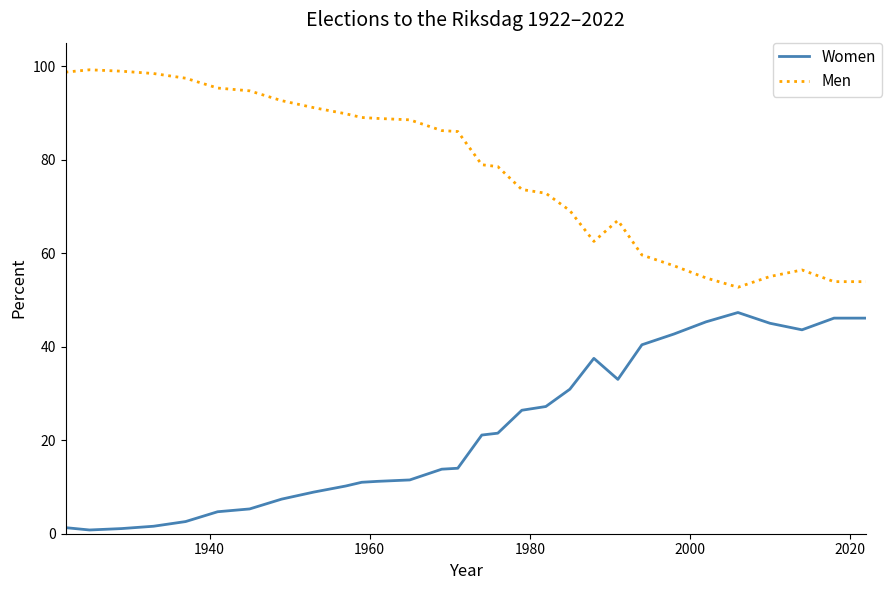

How many lines are shown in the chart?

2